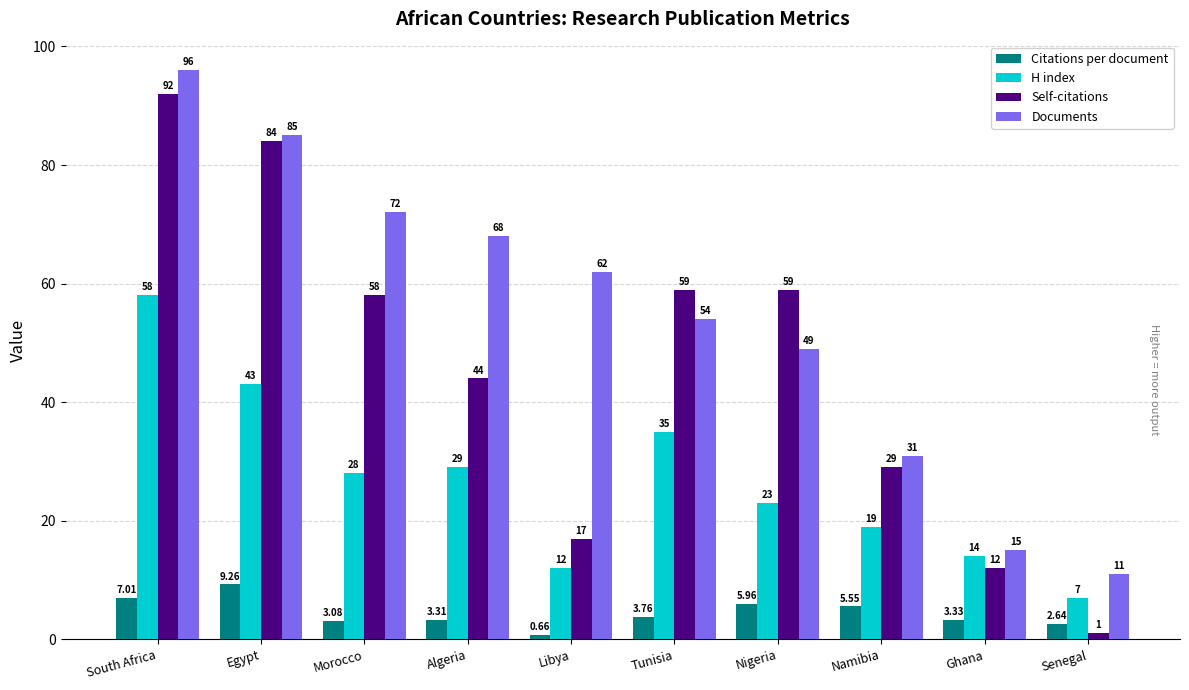

Which series changed the most between Morocco and Nigeria?

Documents